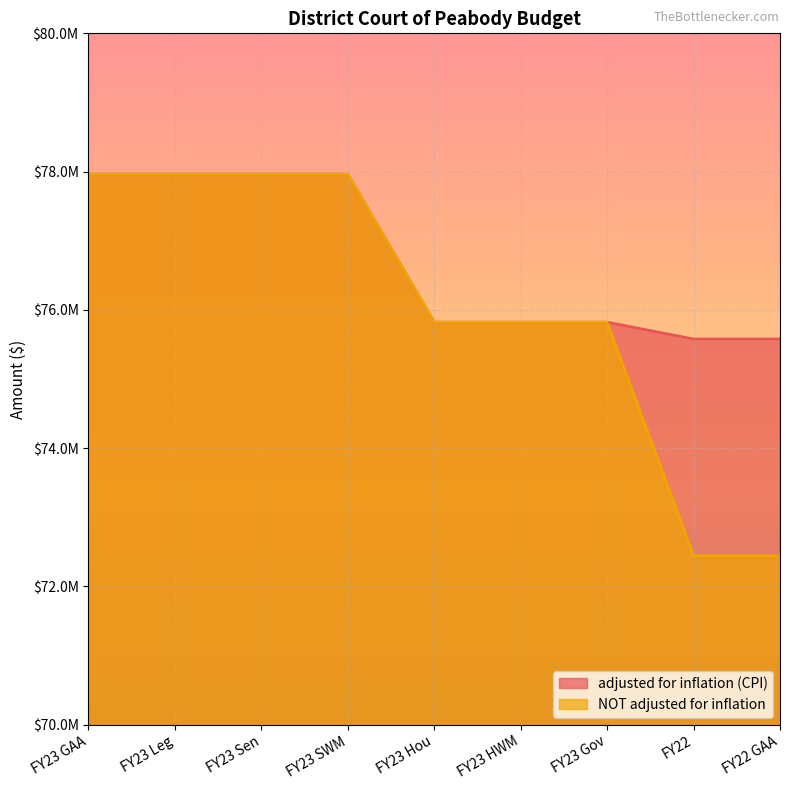

At which label does NOT adjusted for inflation reach its minimum?

FY22